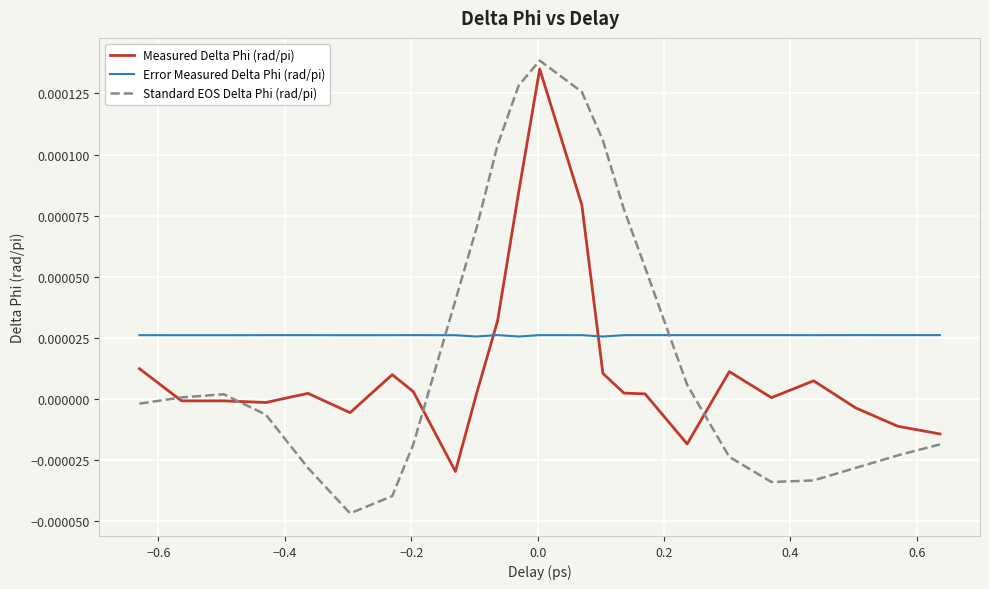

True or false: Measured Delta Phi (rad/pi) and Error Measured Delta Phi (rad/pi) cross at least once.

True